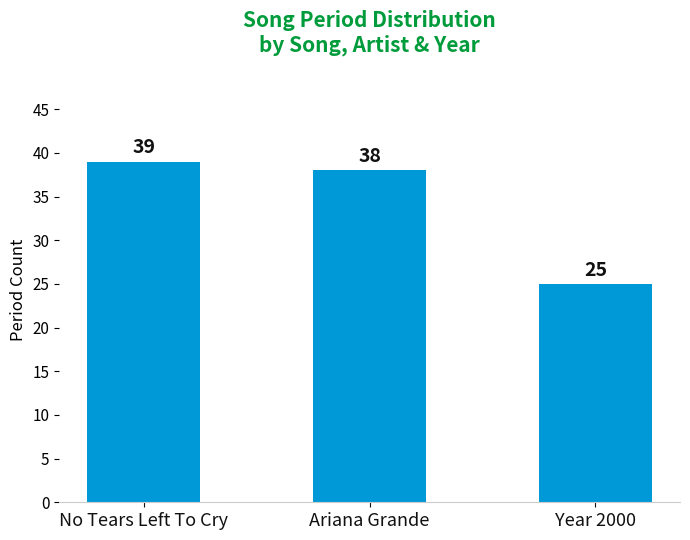

Rank the categories by value from lowest to highest.

Year 2000, Ariana Grande, No Tears Left To Cry